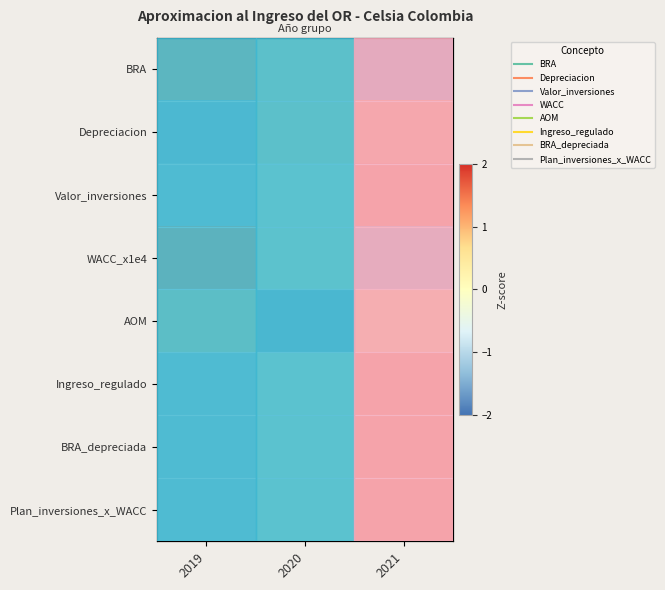

Rank the series at 2020 from highest to lowest value.

BRA, Depreciacion, WACC_x1e4, Valor_inversiones, Plan_inversiones_x_WACC, Ingreso_regulado, BRA_depreciada, AOM